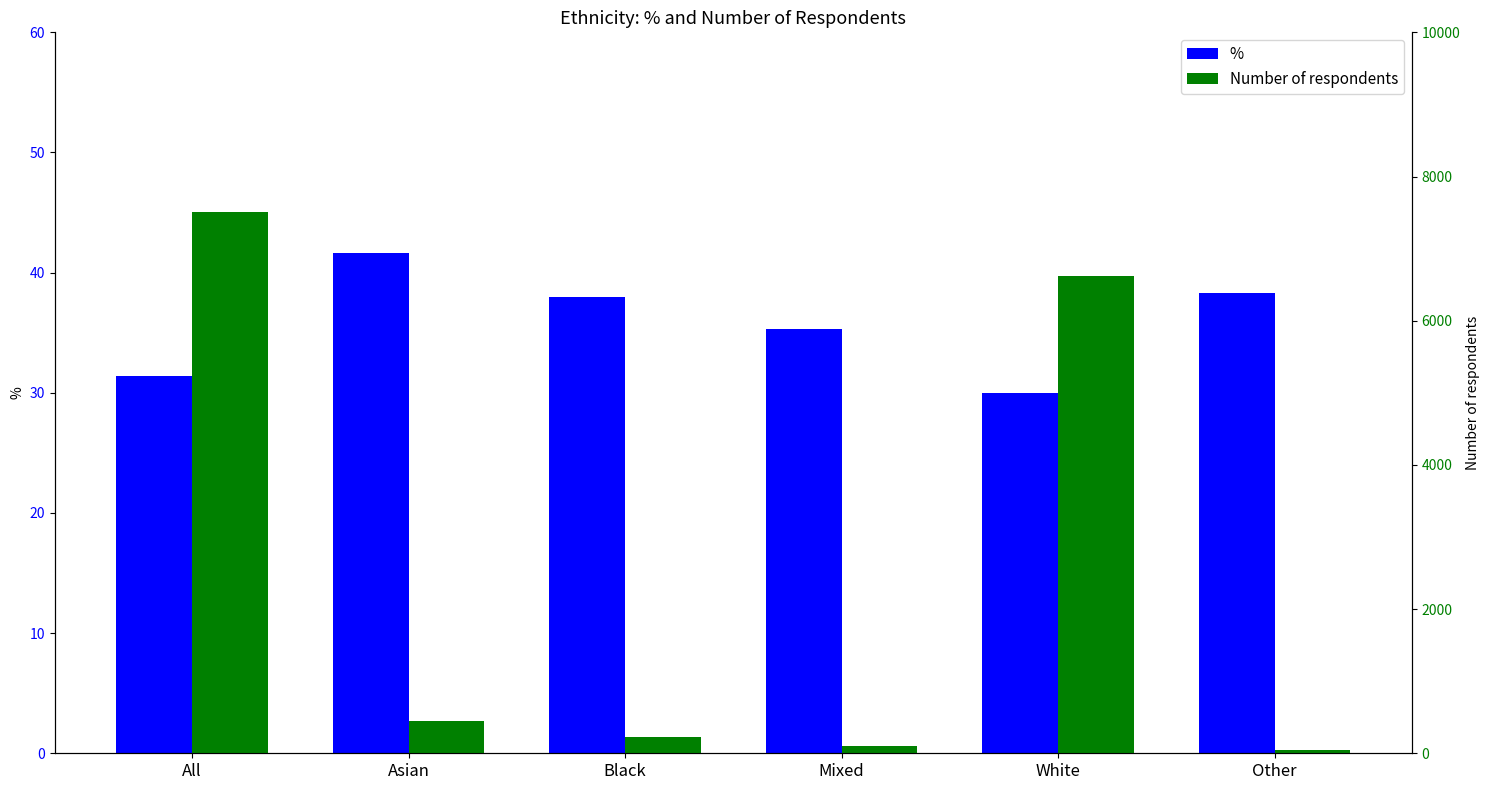

At which category is the sum across all series the highest?

All